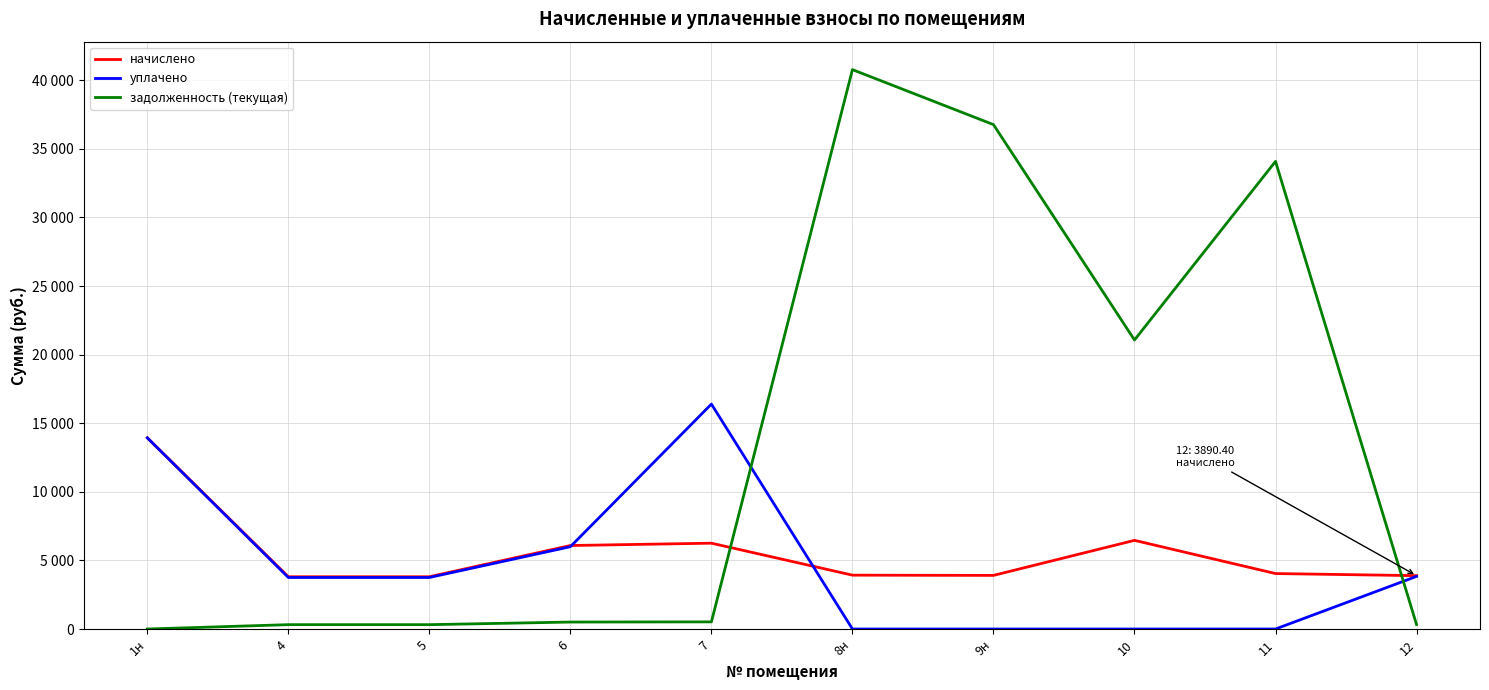

What are all the series names shown in the legend?

начислено, уплачено, задолженность (текущая)